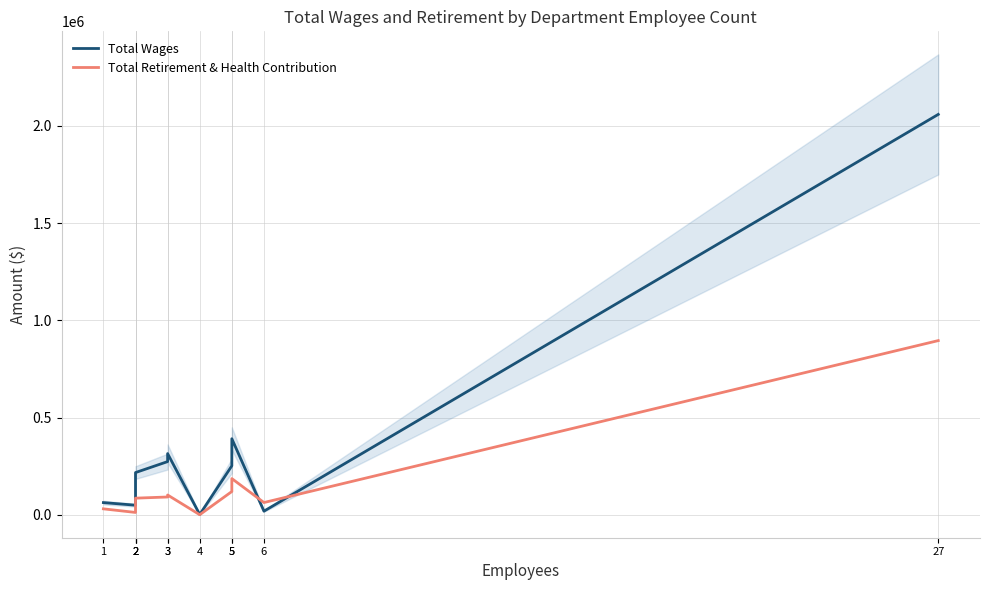

The value of Total Wages at 3 is 273314. True or false?

True